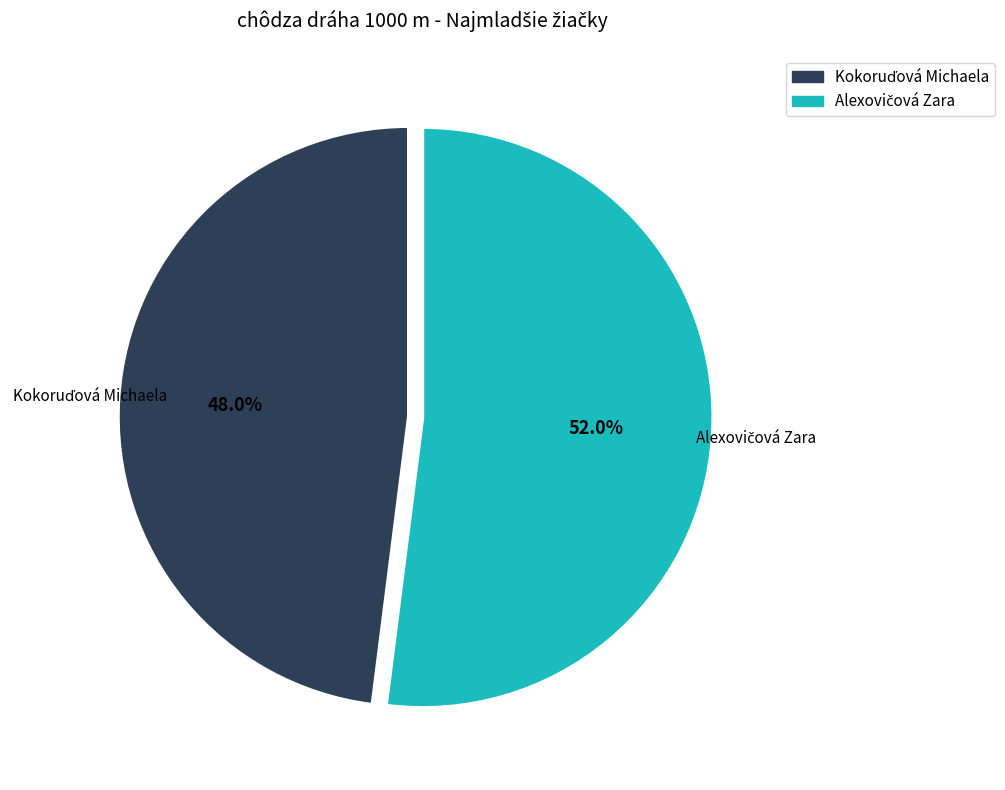

Does any single category account for the majority?

Yes